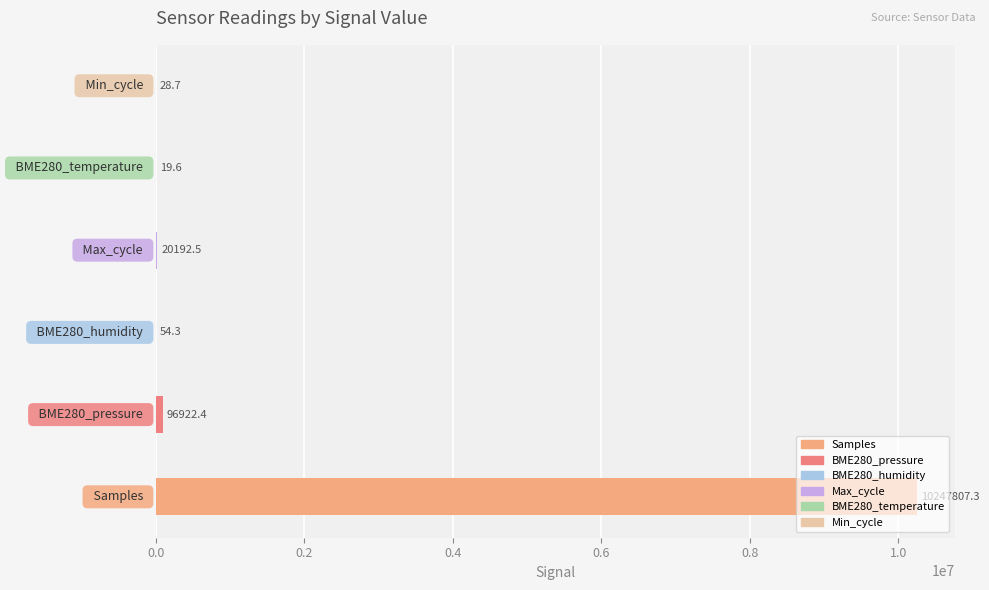

The Samples series shows 15243122.6 at -46. True or false?

False